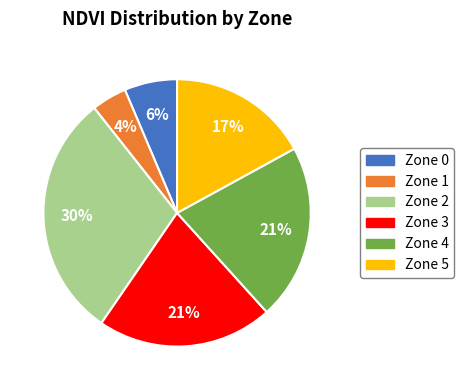

To the nearest percent, what percentage of the pie is Zone 5?

17%